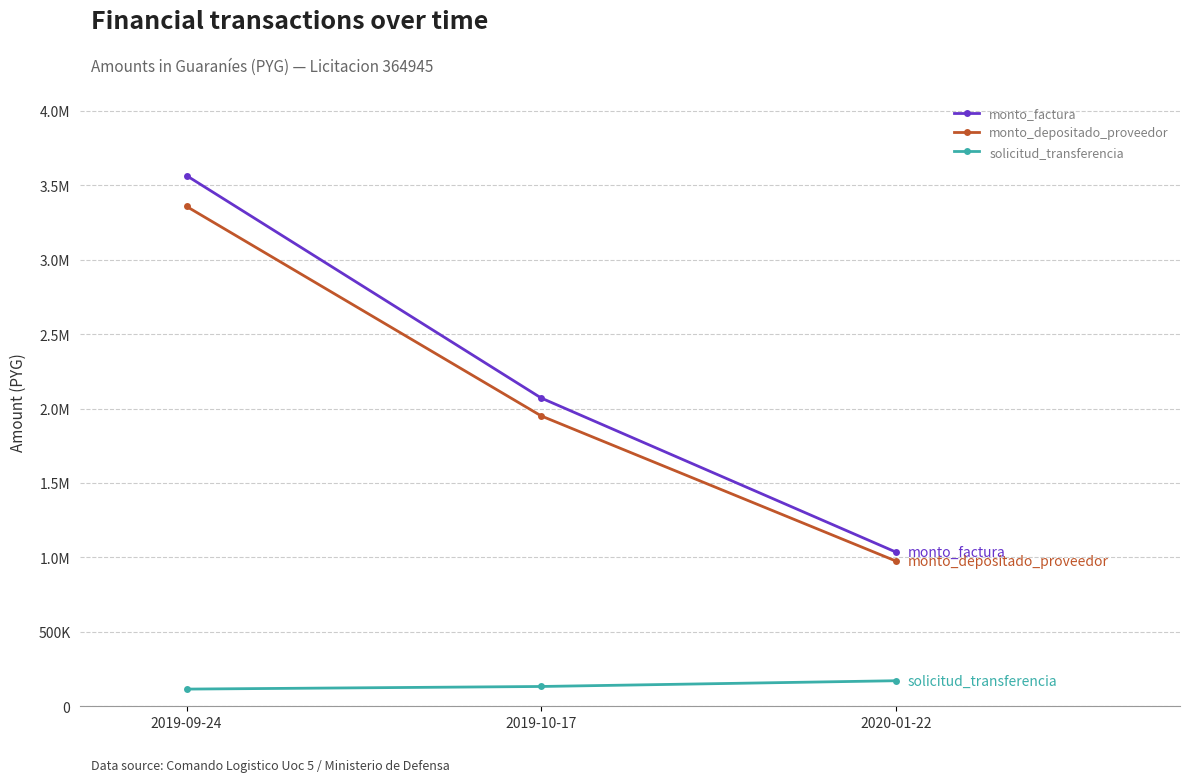

What are all the series names shown in the legend?

monto_factura, monto_depositado_proveedor, solicitud_transferencia